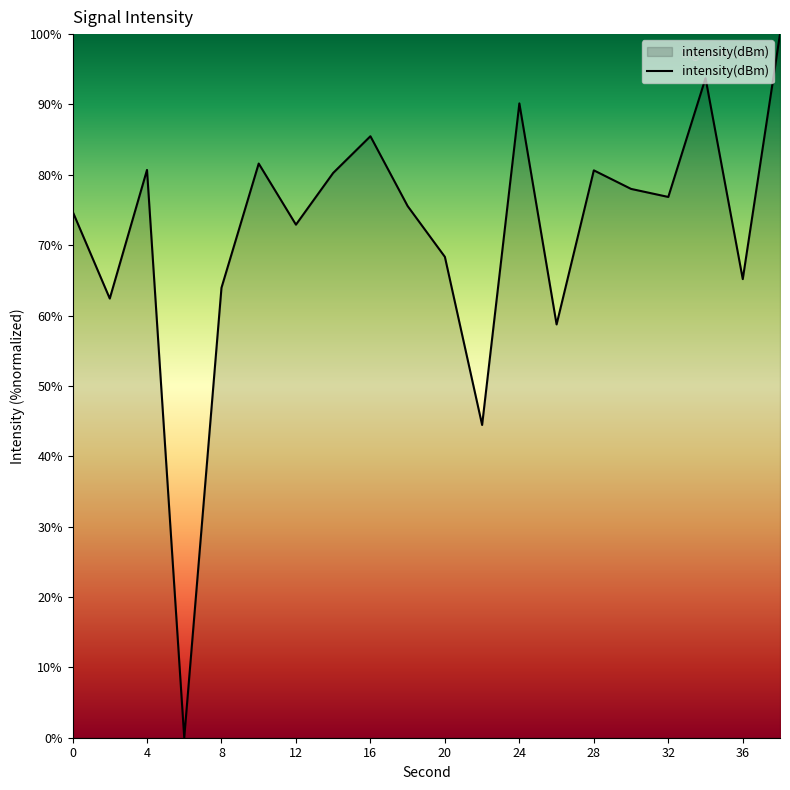

True or false: the data has more than 2 interior local peaks.

True